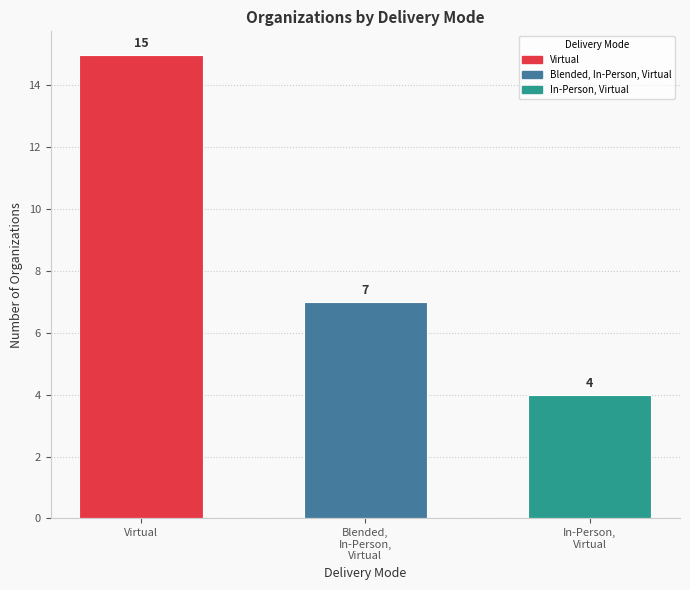

What is the average value?

9